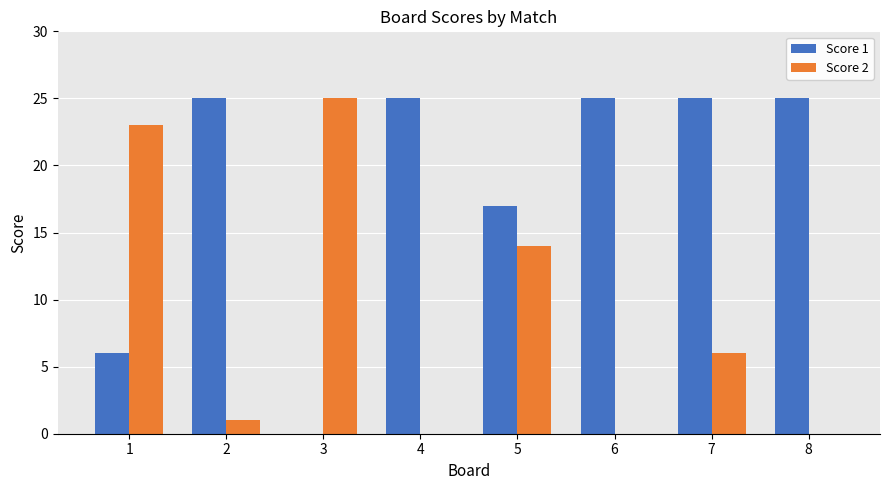

Are the bars grouped side by side (vs. stacked)?

Yes